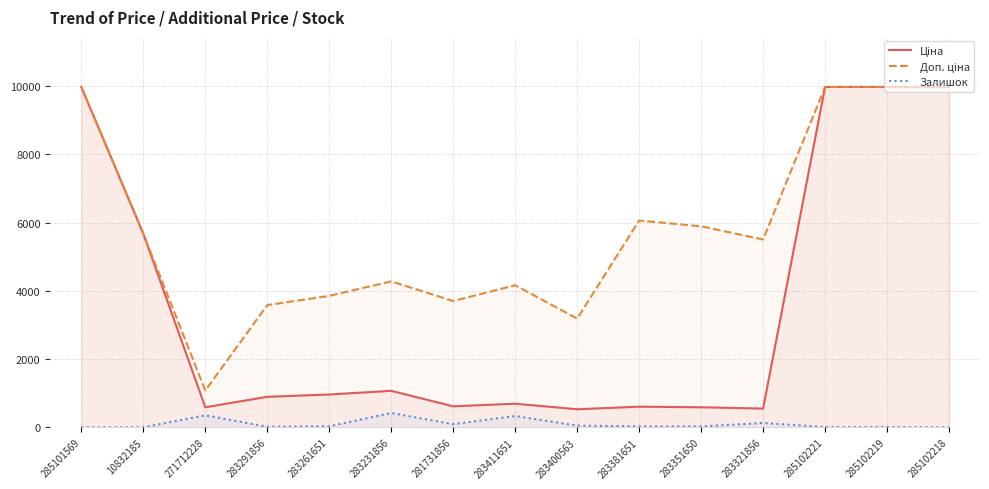

What is the difference between the Залишок values at 271712228 and 285102218?

351.0